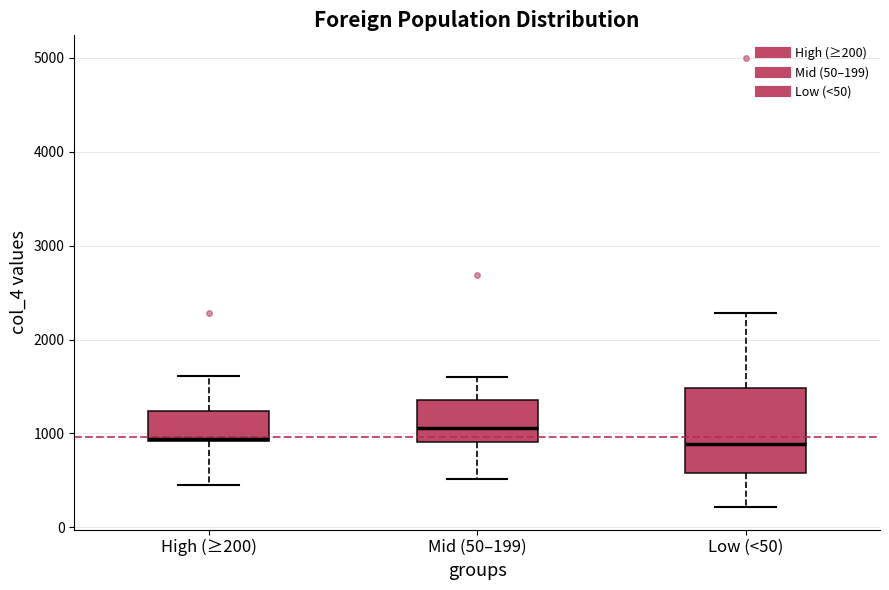

Which box is the tallest, from its lower edge to its upper edge?

Low (<50)